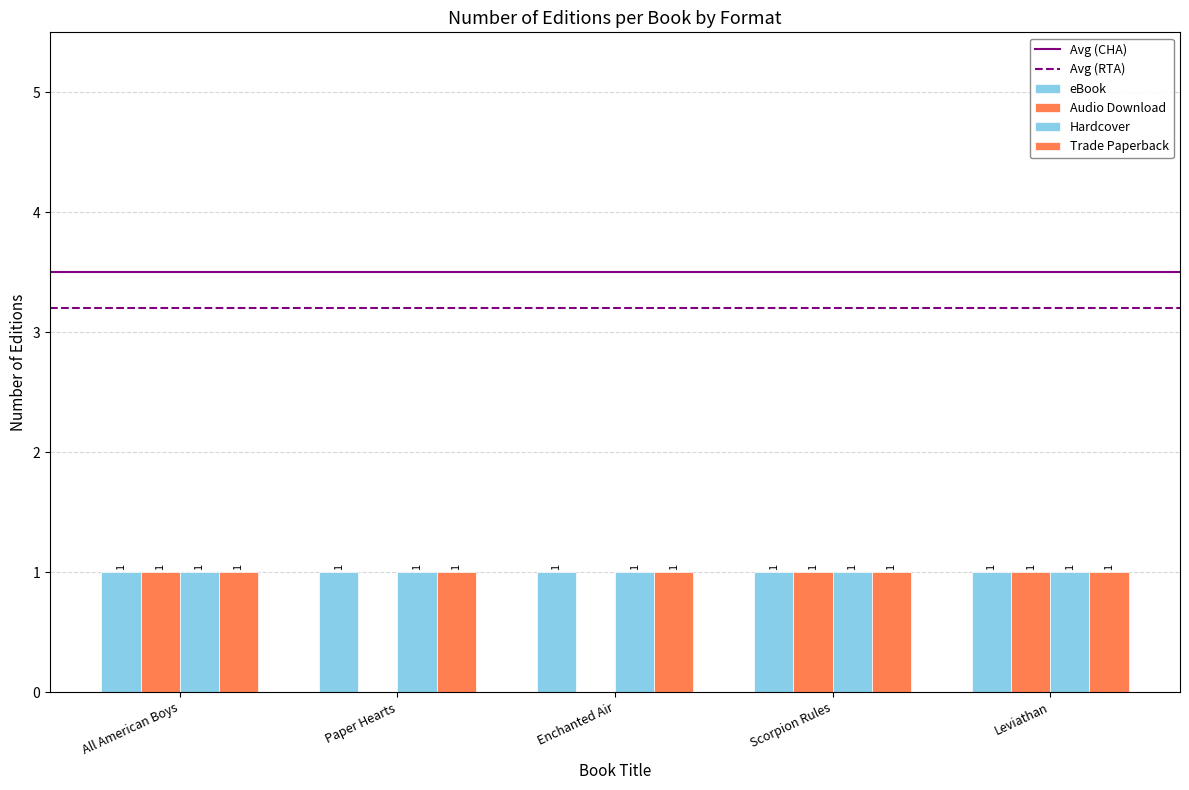

How many values in Audio Download are above zero?

3